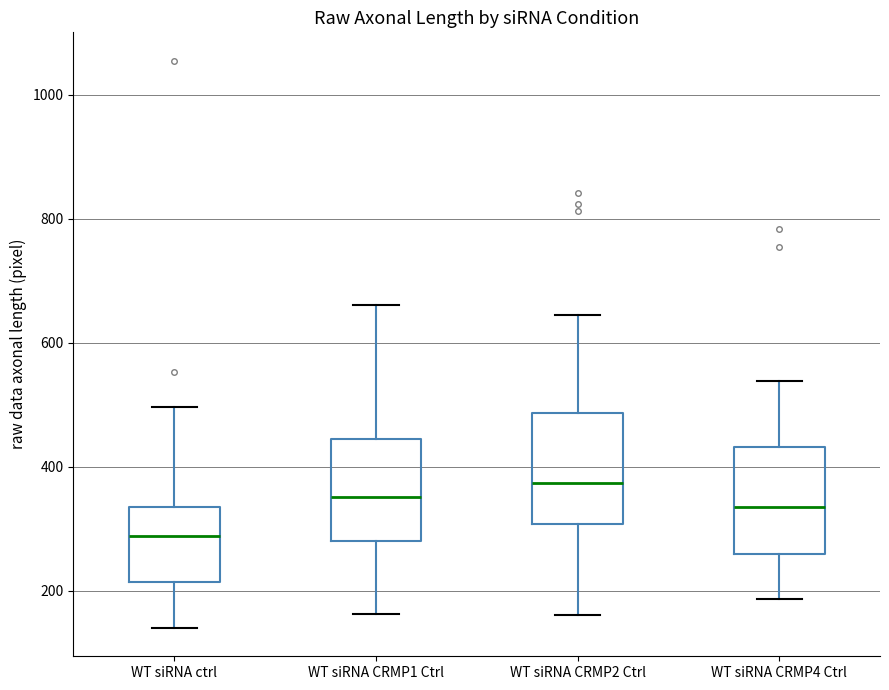

Which box's median line is the highest?

WT siRNA CRMP2 Ctrl